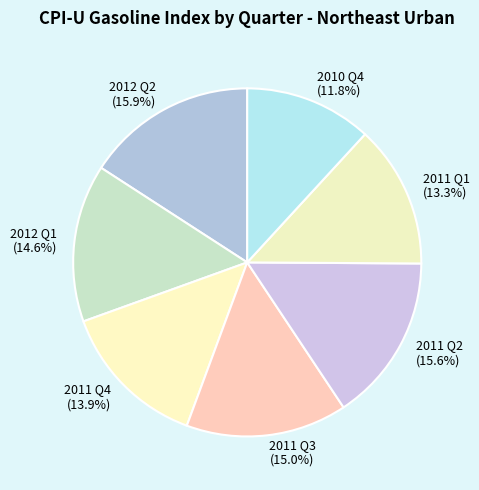

Does any single category account for the majority?

No